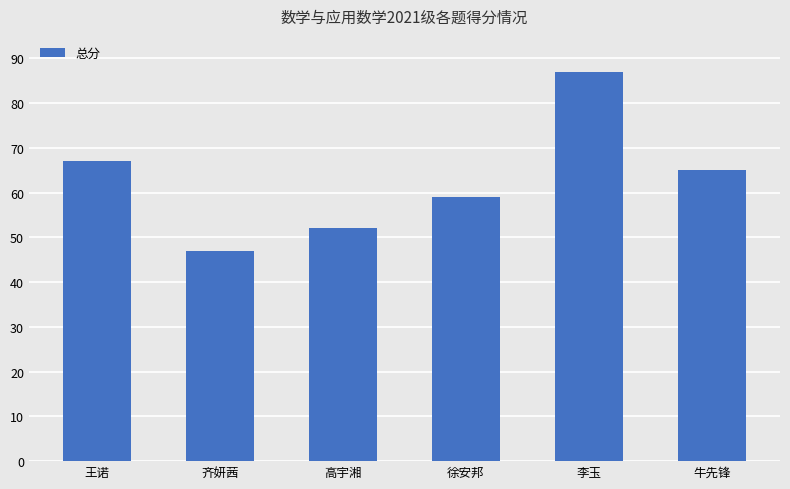

Where is the data nearest to the value 67?

王诺